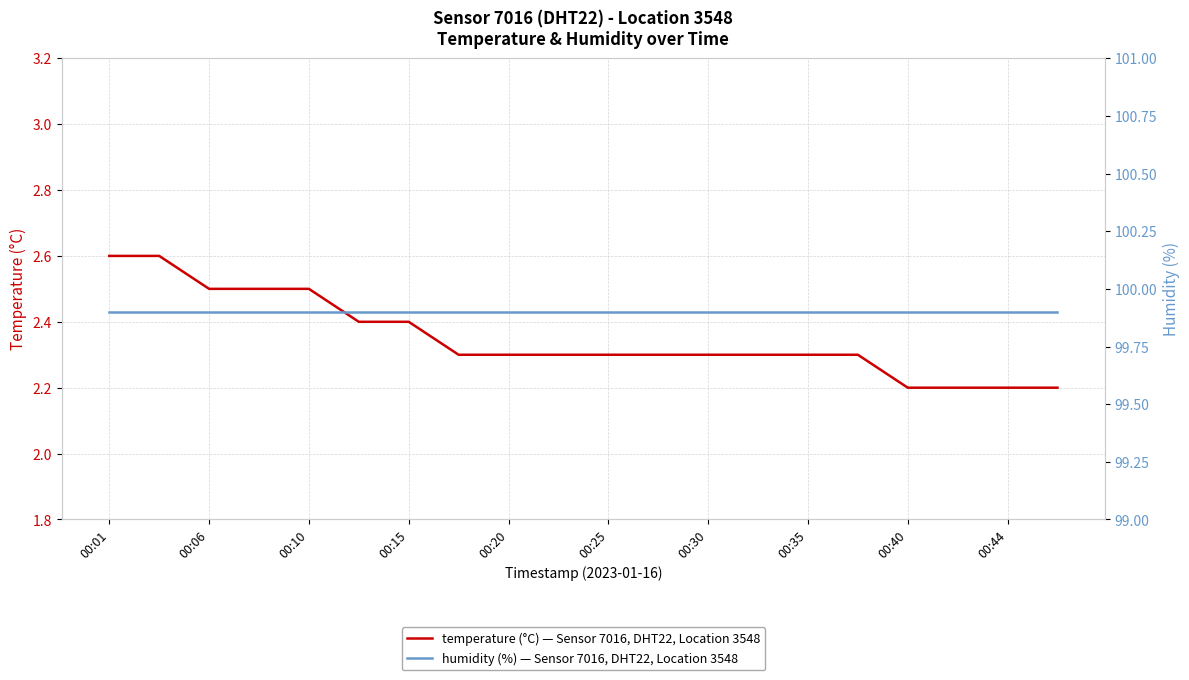

Is it true that temperature (°C) — Sensor 7016, DHT22, Location 3548 equals 3.5 at 00:25?

False